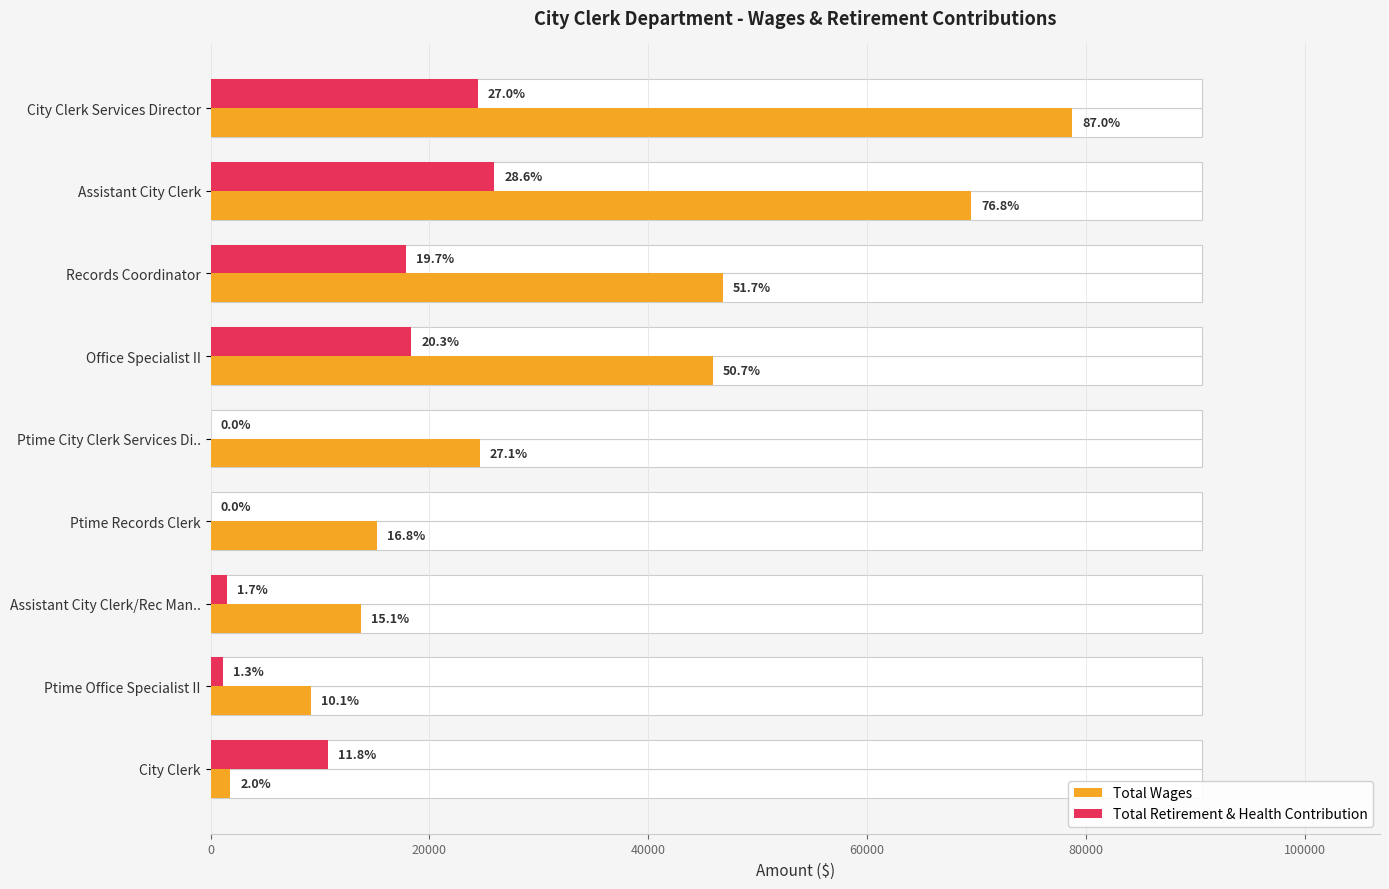

List the series in order of their peak value, lowest first.

Total Retirement & Health Contribution, Total Wages